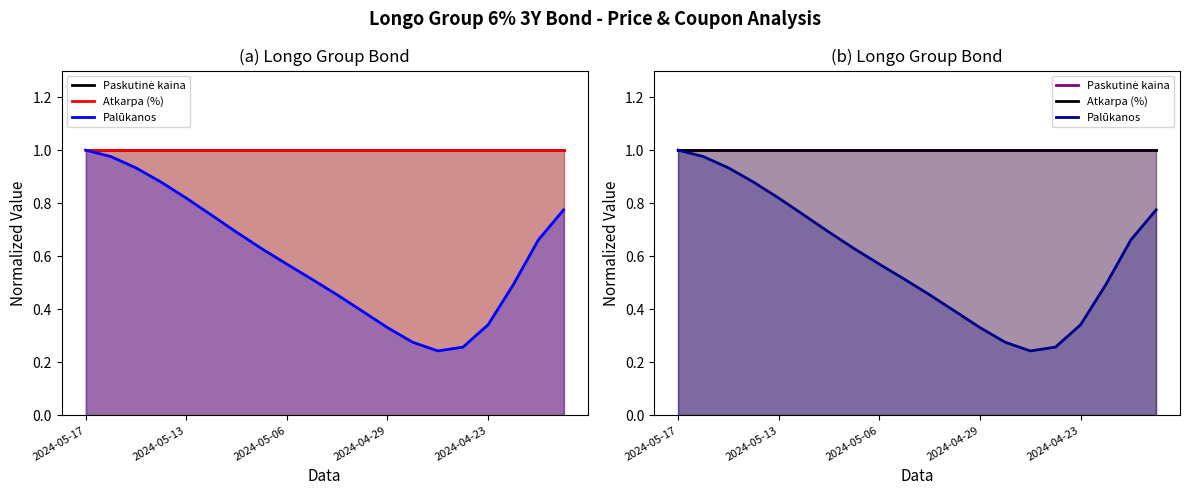

True or false: Palūkanos has more than 2 points higher than both neighbors.

False